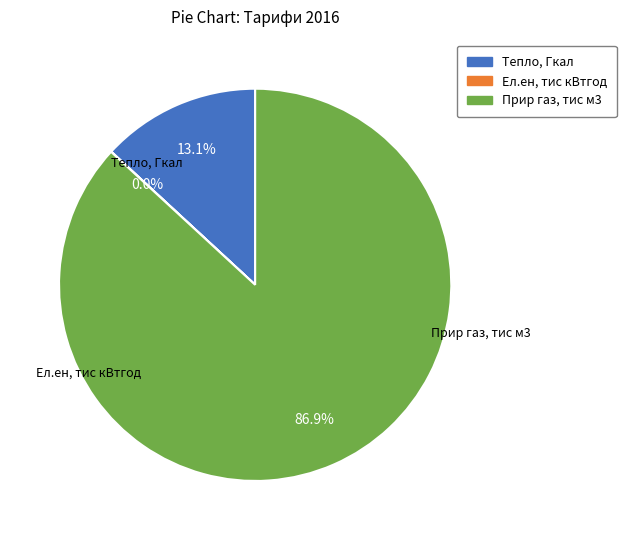

Does Прир газ, тис м3 represent more than half of the total?

Yes